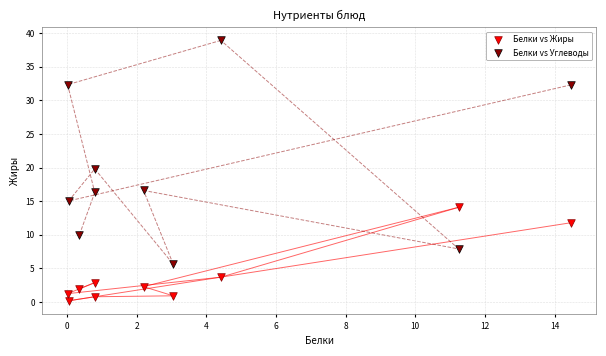

Which series reaches the minimum Y coordinate?

Белки vs Жиры